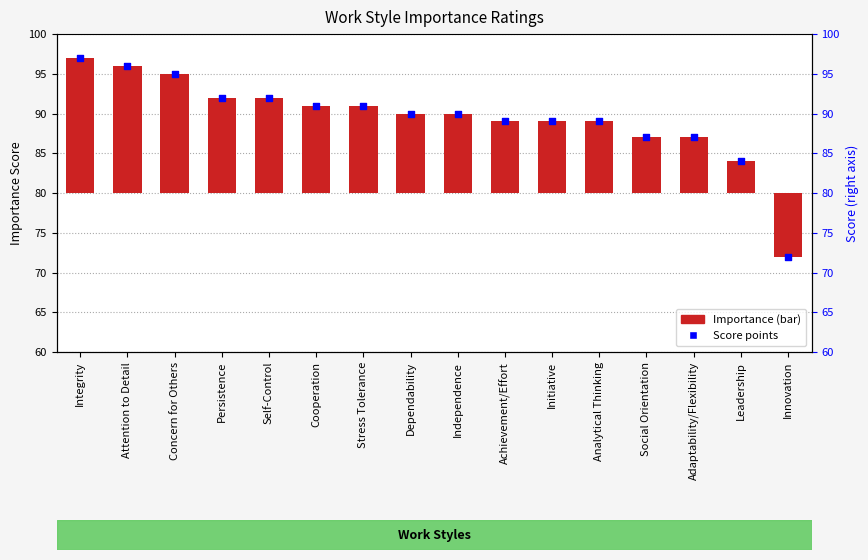

Which series contains the highest Y value?

Score points